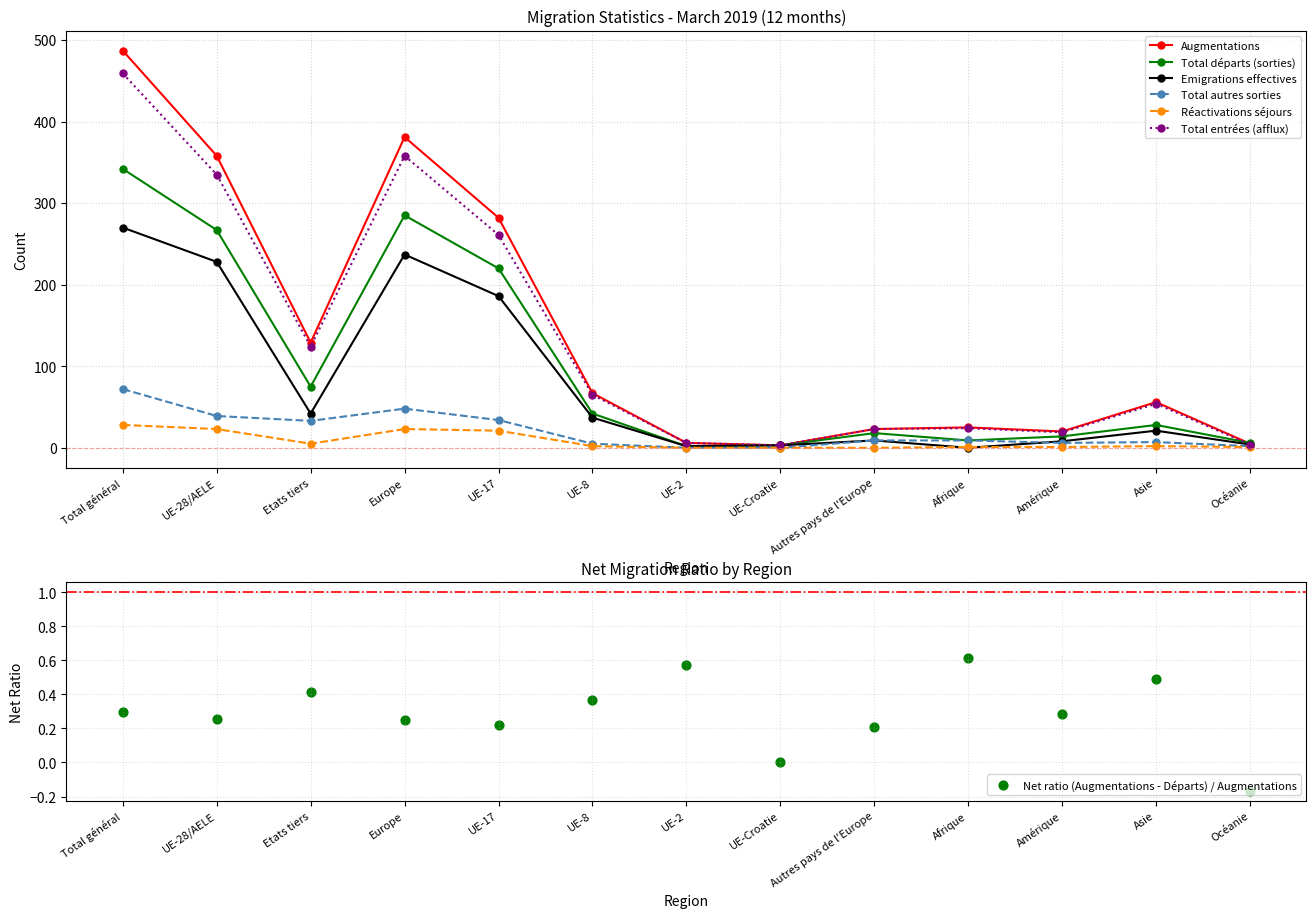

Which series contains the highest Y value?

Augmentations